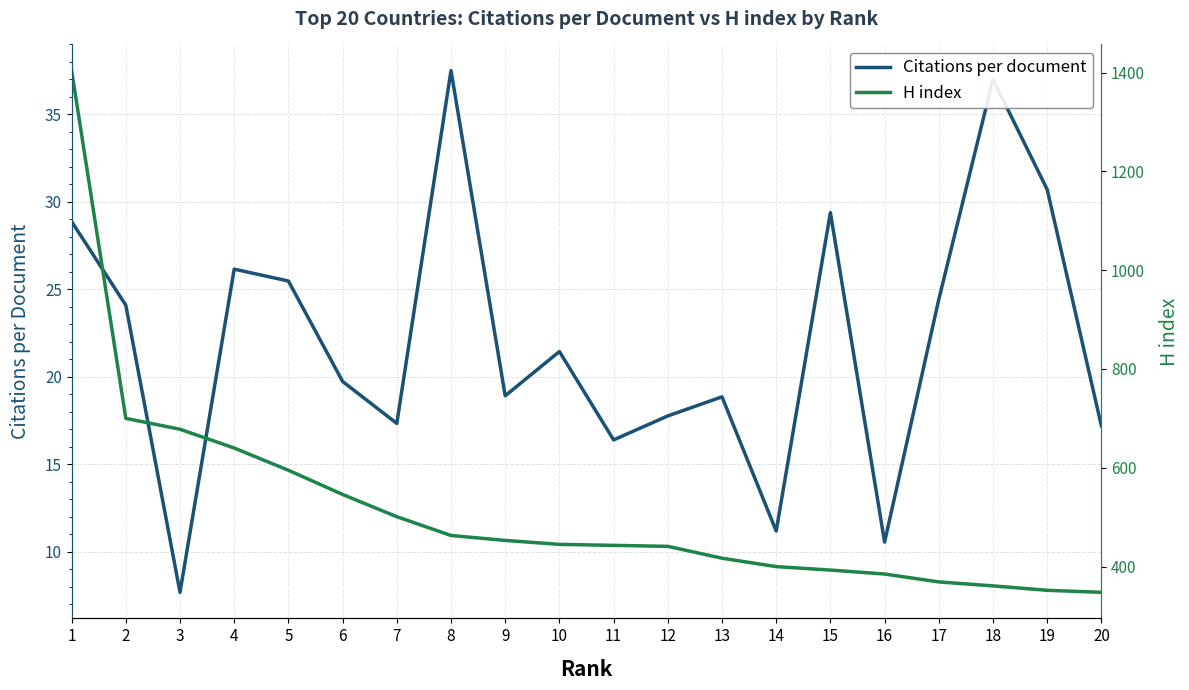

What is the value of the Citations per document point at the 10th from the left?

21.4